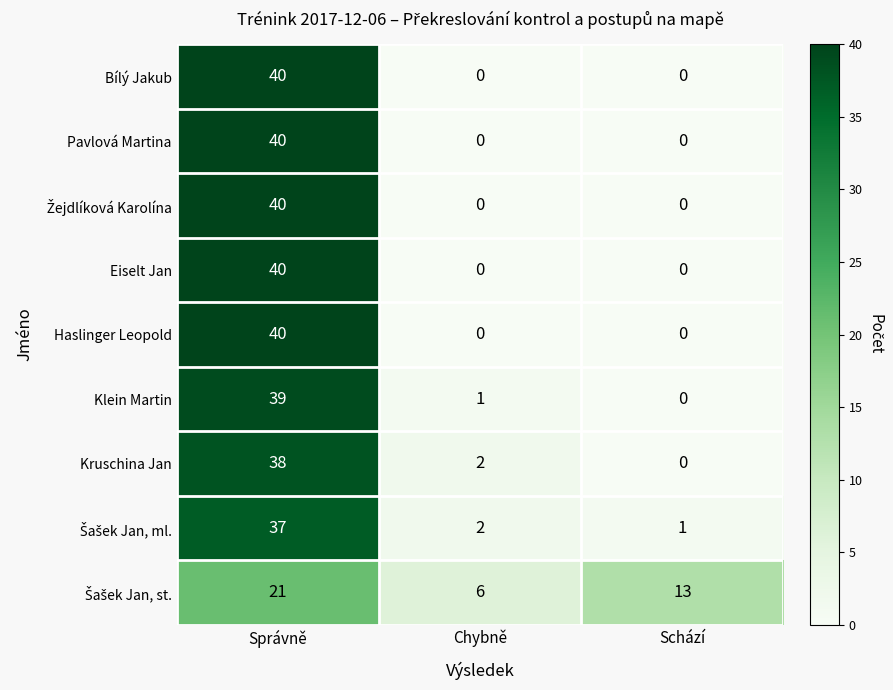

What is the average value of the Klein Martin series?

13